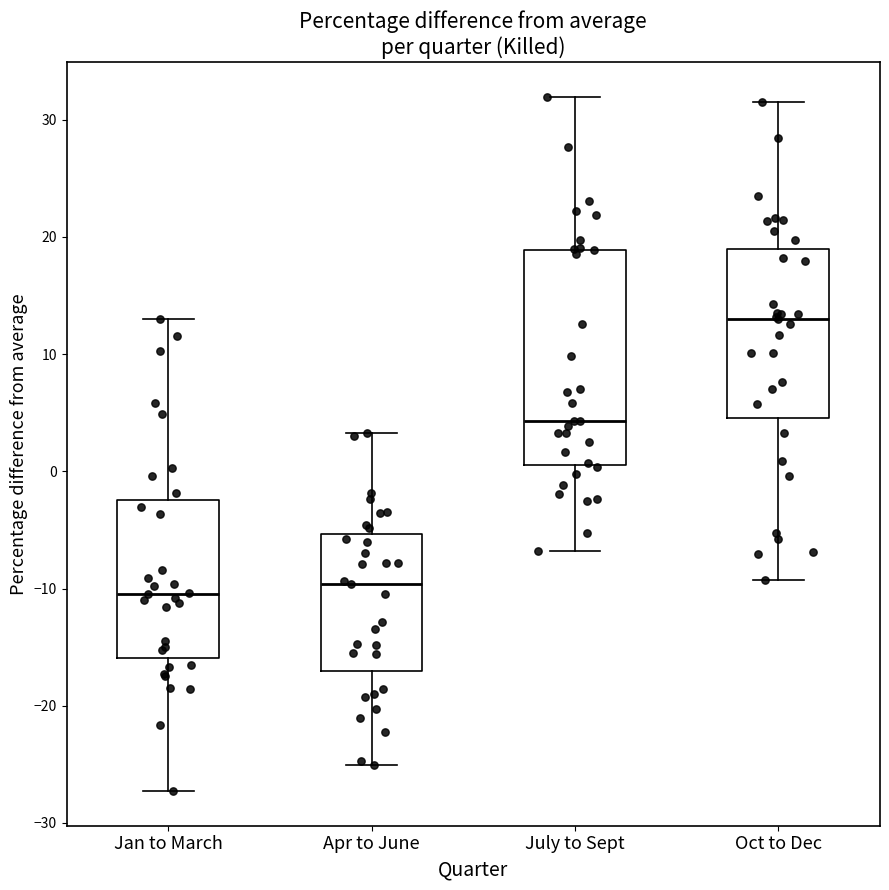

Comparing the boxes themselves (not the whiskers), which one is the tallest?

July to Sept